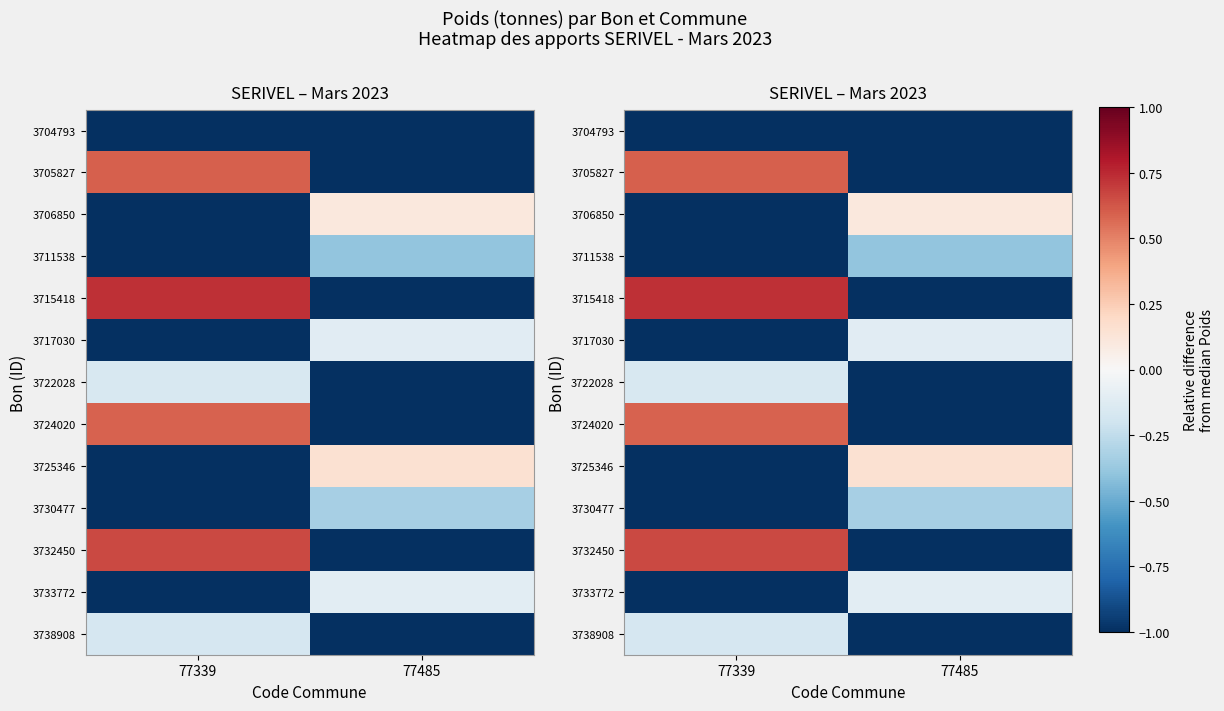

What is the minimum value shown in the chart?

-1.0